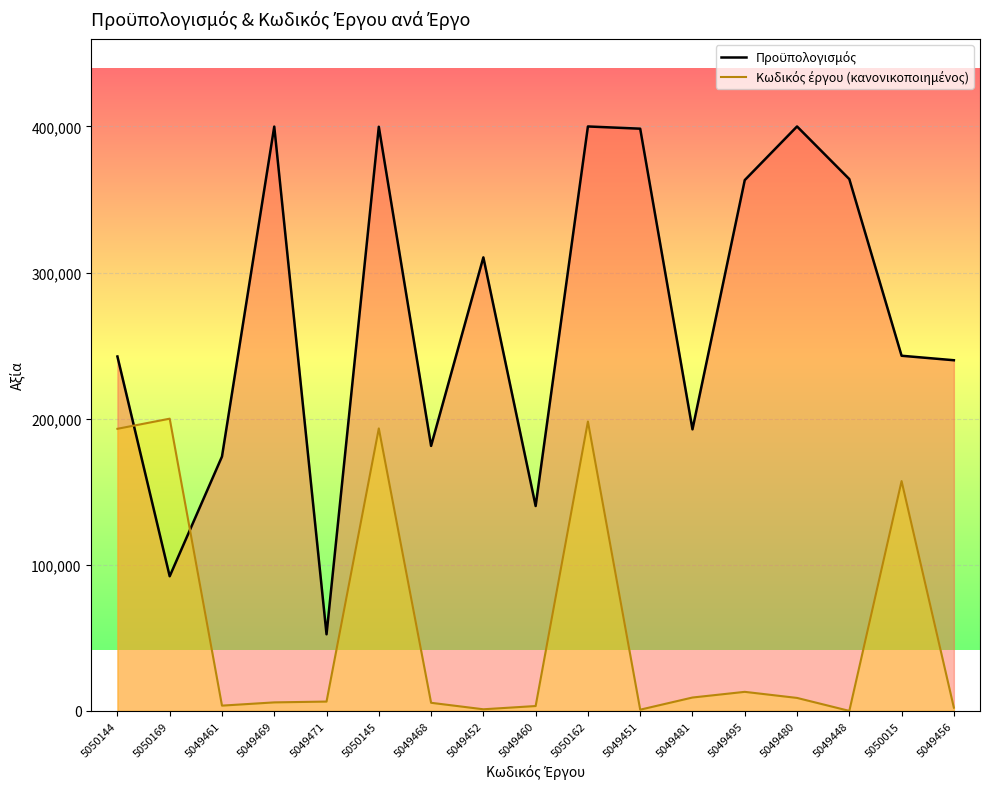

What is the label of the 4th point from the left?

5049469